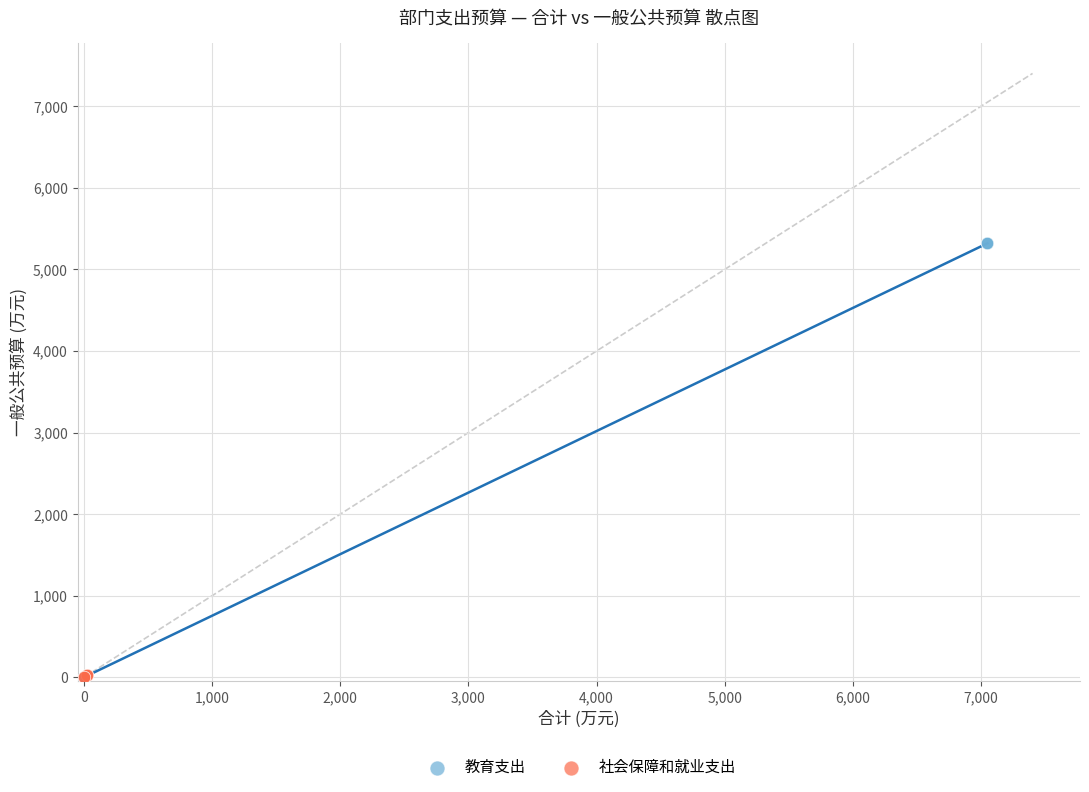

What are all the series names shown in the legend?

教育支出, 社会保障和就业支出